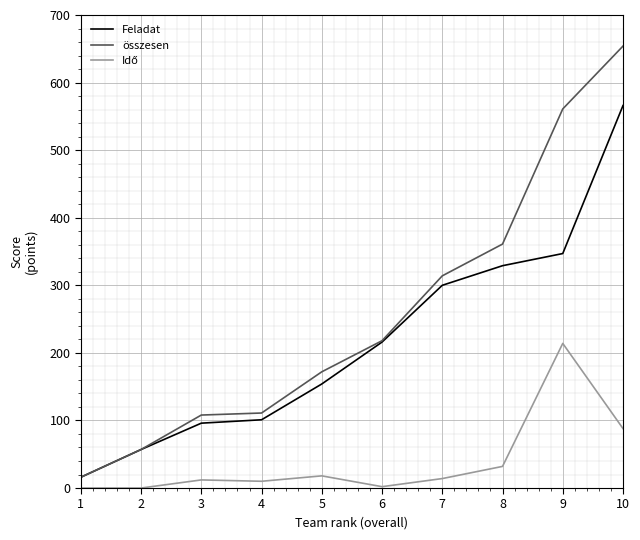

At which category is the sum across all series the highest?

10